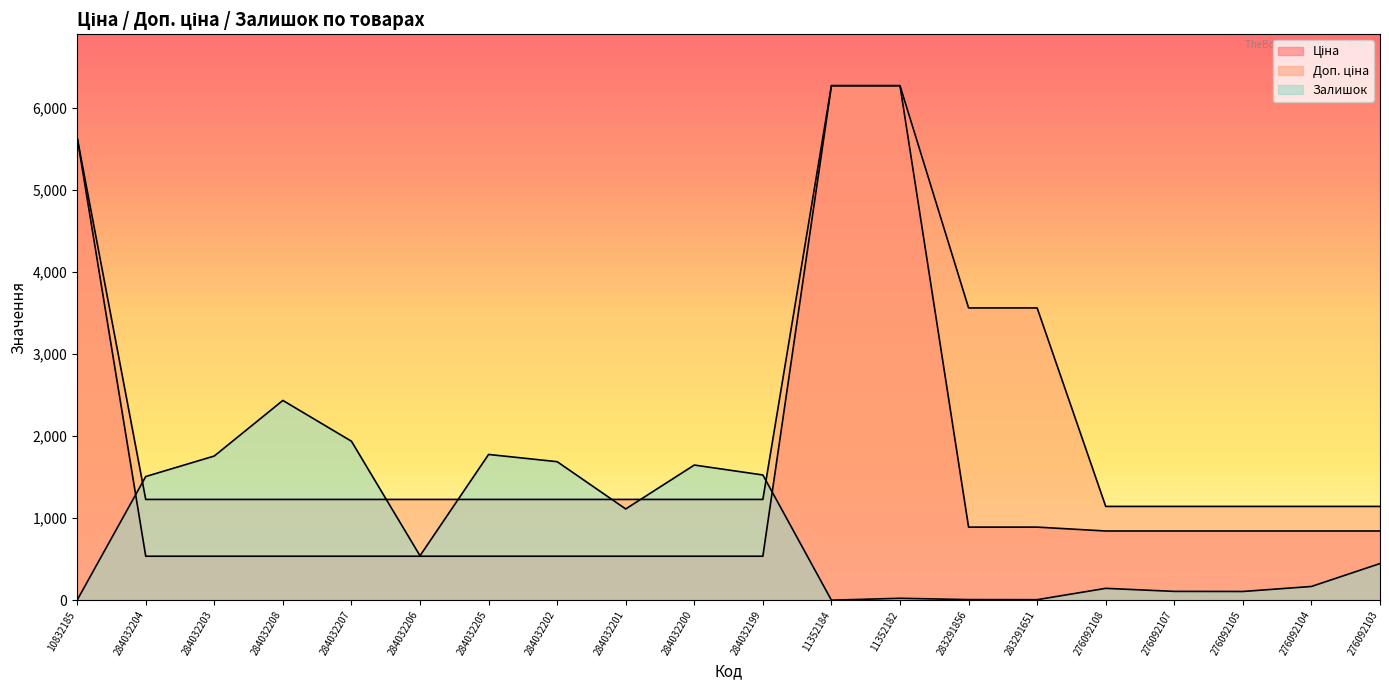

What is the average value of the Залишок series?

846.1